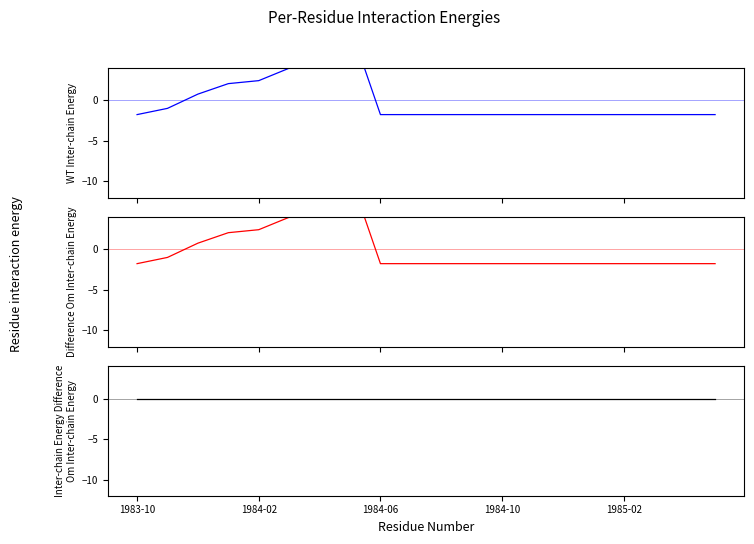

How many categories are shown in the chart?

20